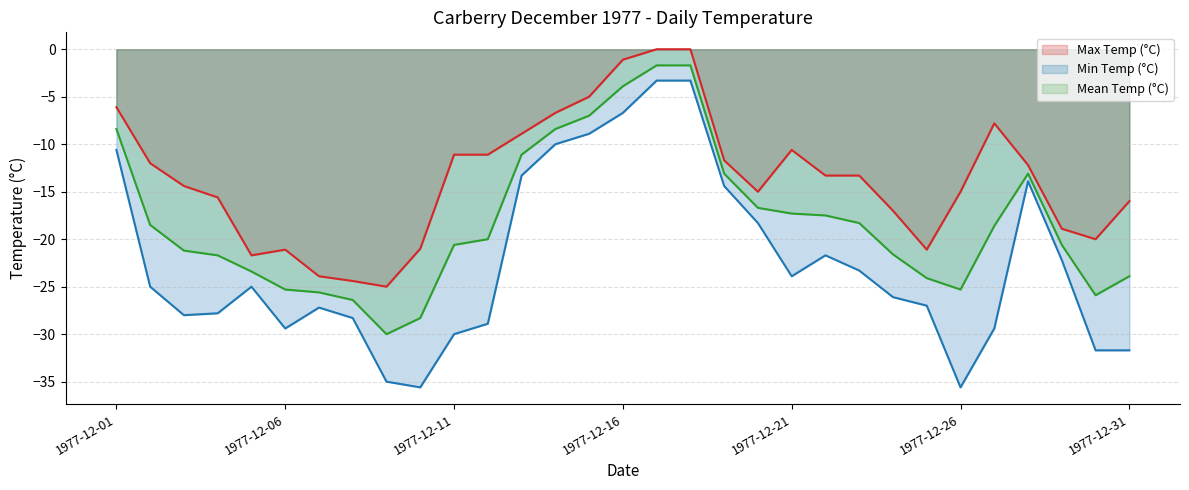

Is it true that Min Temp (°C) equals -27.2 at 1977-12-07?

True